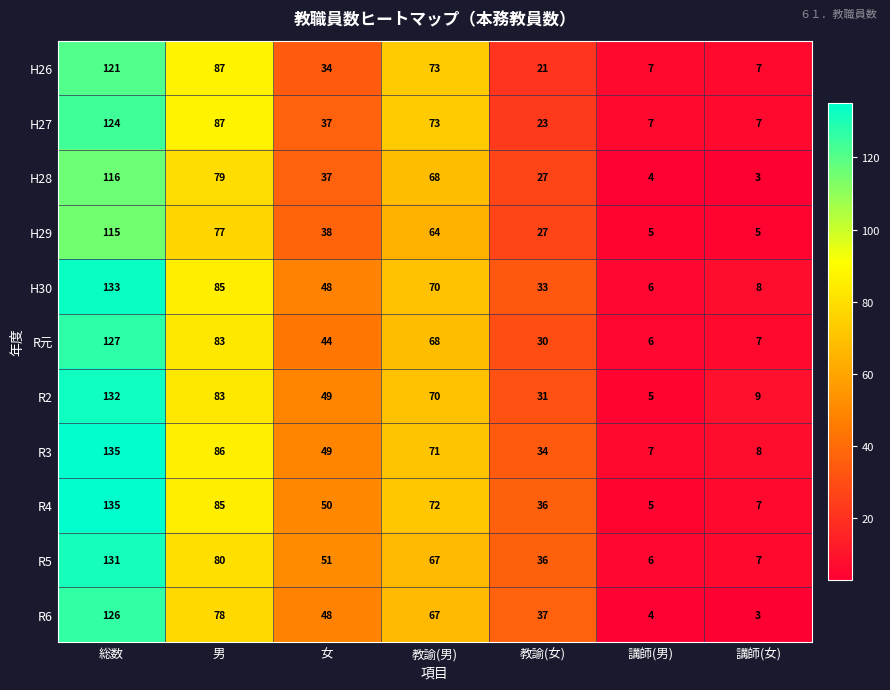

At which label does R元 first exceed 44?

総数